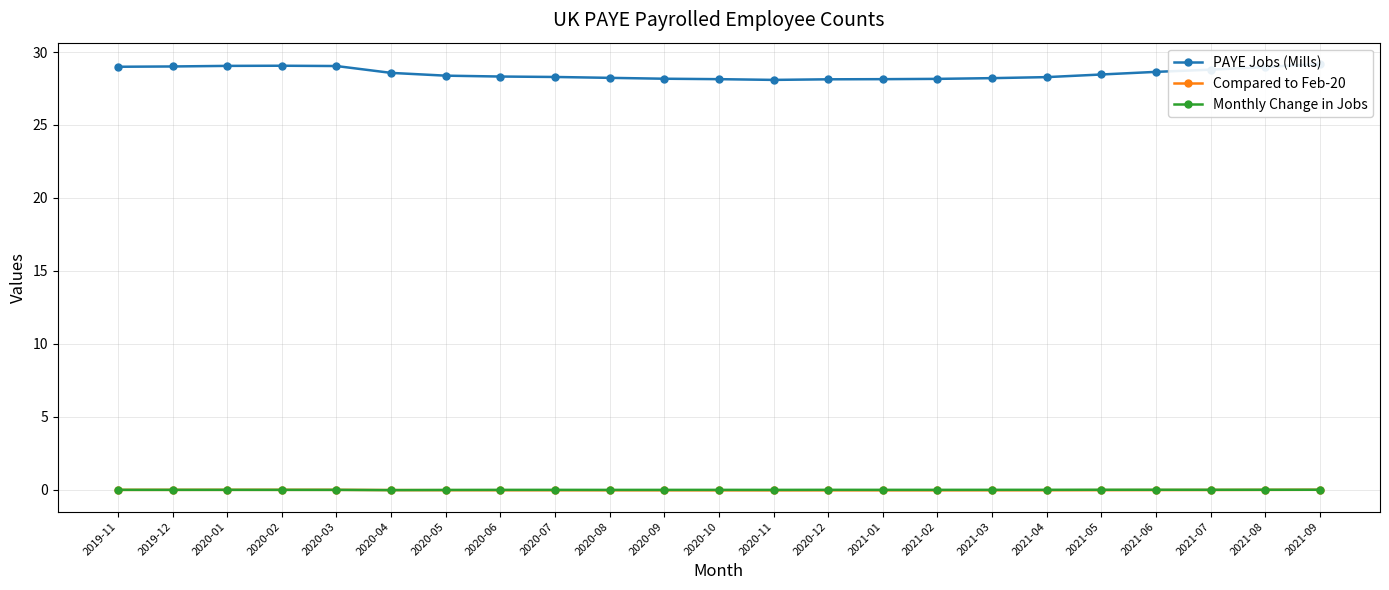

Which series changed the most between 2021-02 and 2021-05?

PAYE Jobs (Mills)